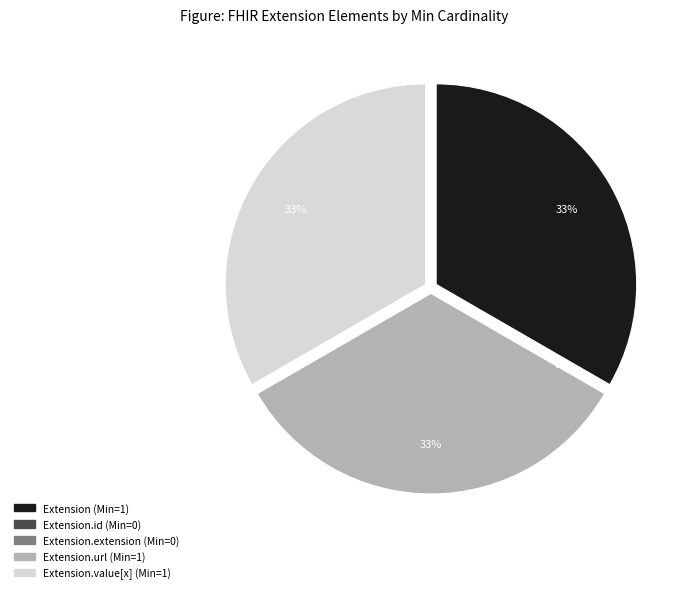

How many segments does this pie chart have?

5